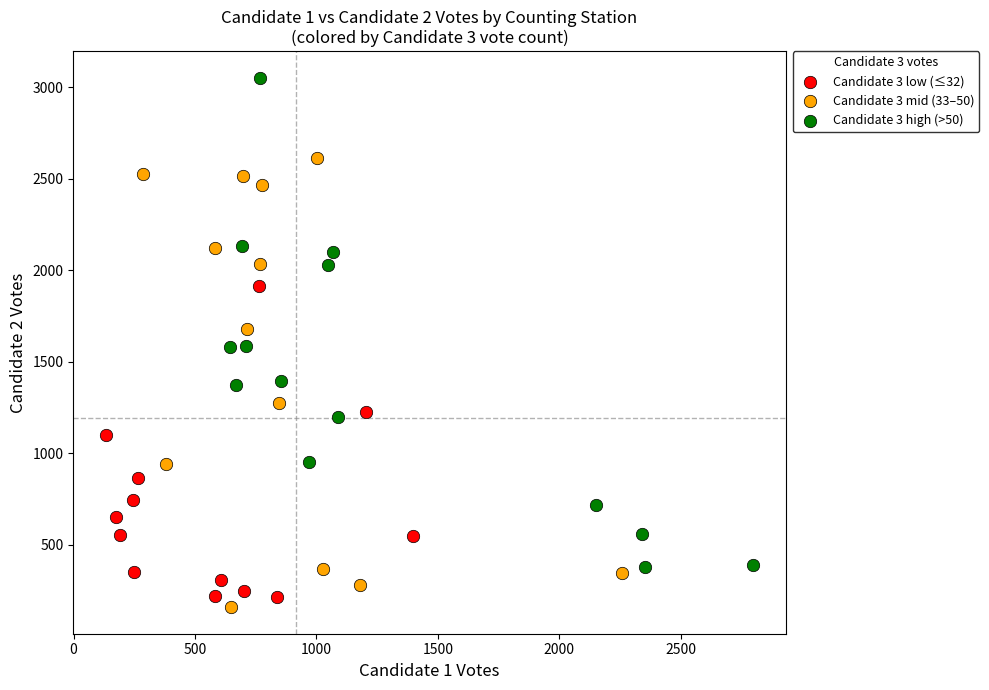

Which series reaches the maximum Y coordinate?

Candidate 3 high (>50)